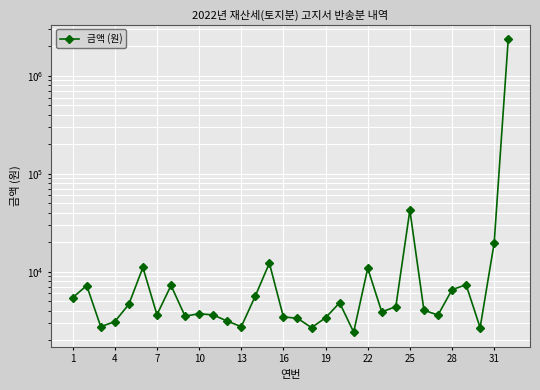

Where does the data first go above 4040?

1